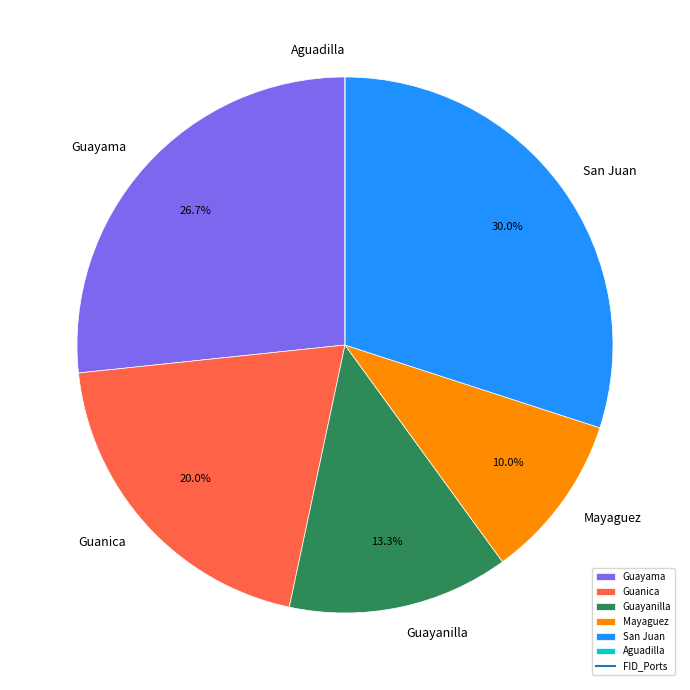

What is the ratio of the value at Mayaguez to the value at San Juan?

0.3